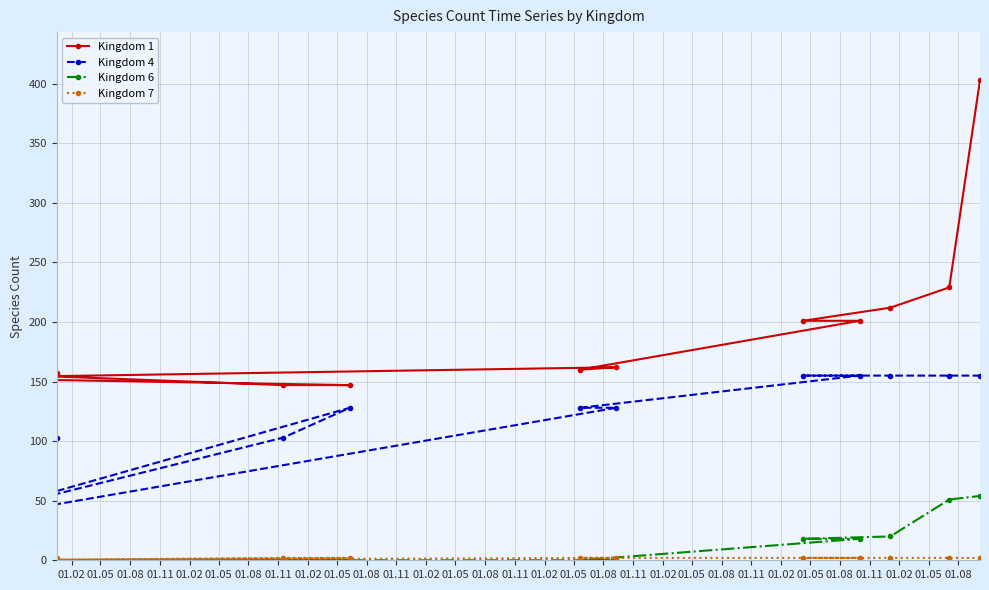

Reading left to right, list all the values displayed in this chart.

Kingdom 1: 157	156	147	147	153	162	160	201	201	212	229	403
Kingdom 4: 103	44	103	128	30	128	128	155	155	155	155	155
Kingdom 6: 0	0	0	0	0	0	0	18	18	20	51	54
Kingdom 7: 2	0	2	2	0	2	2	2	2	2	2	2